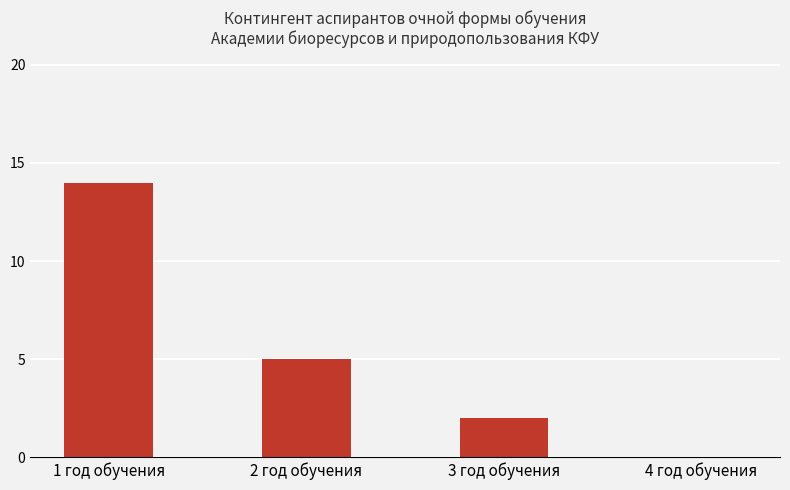

How many series are shown in this chart?

1